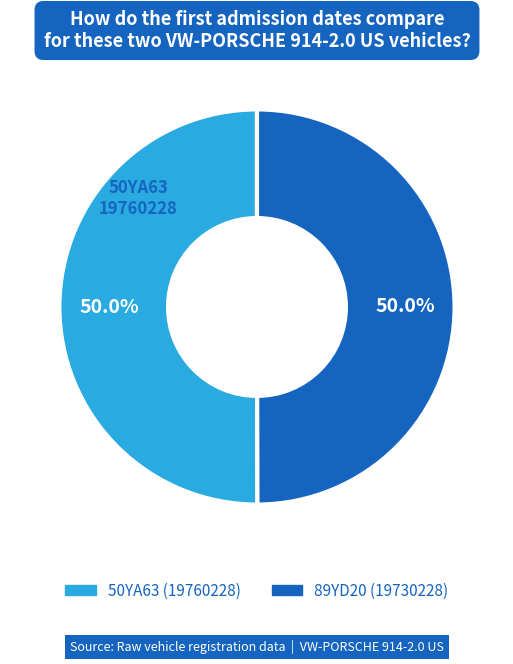

How many slices are in this pie chart?

2